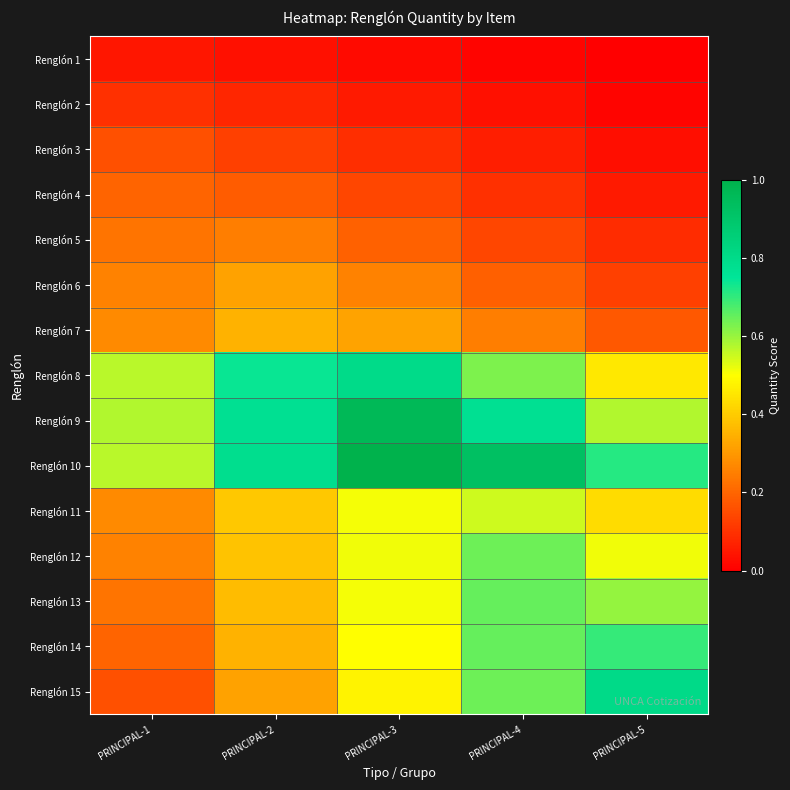

What is the total value across all series at PRINCIPAL-4?

6.2